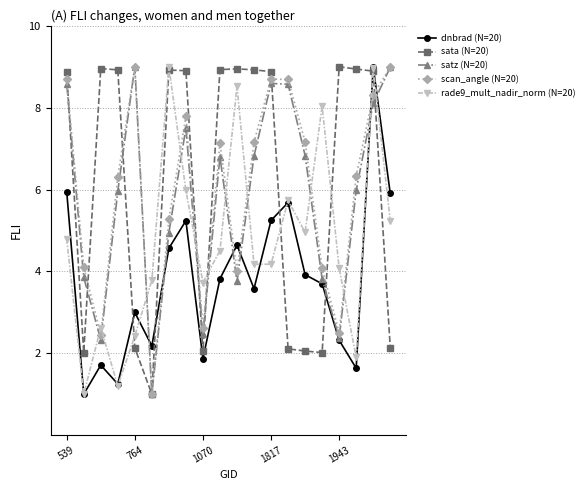

Which series ends up on top after the final intersection of scan_angle (N=20) and dnbrad (N=20)?

scan_angle (N=20)